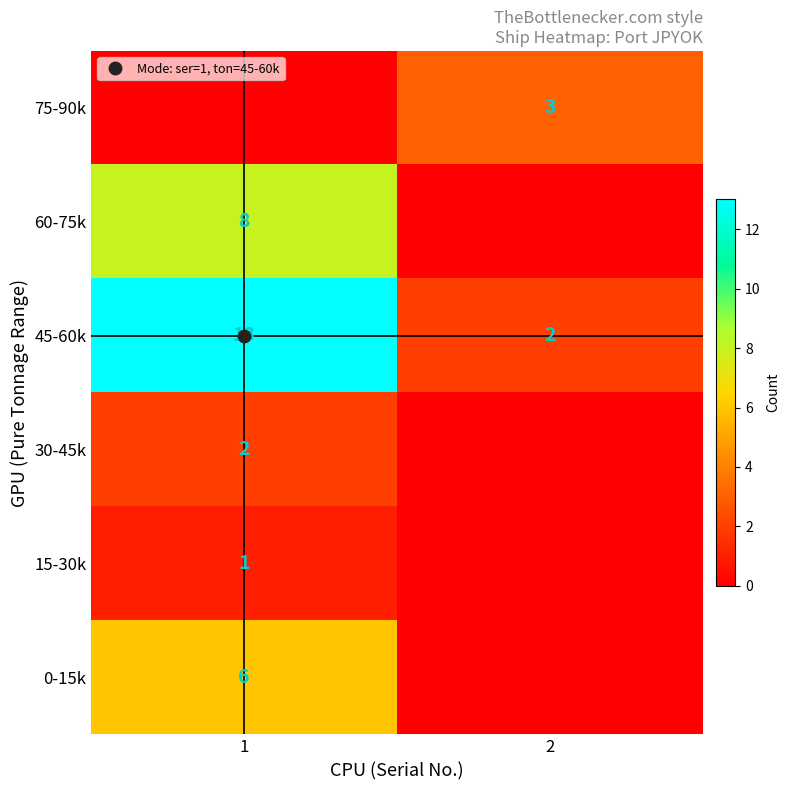

At how many categories does at least one series exceed 9?

1